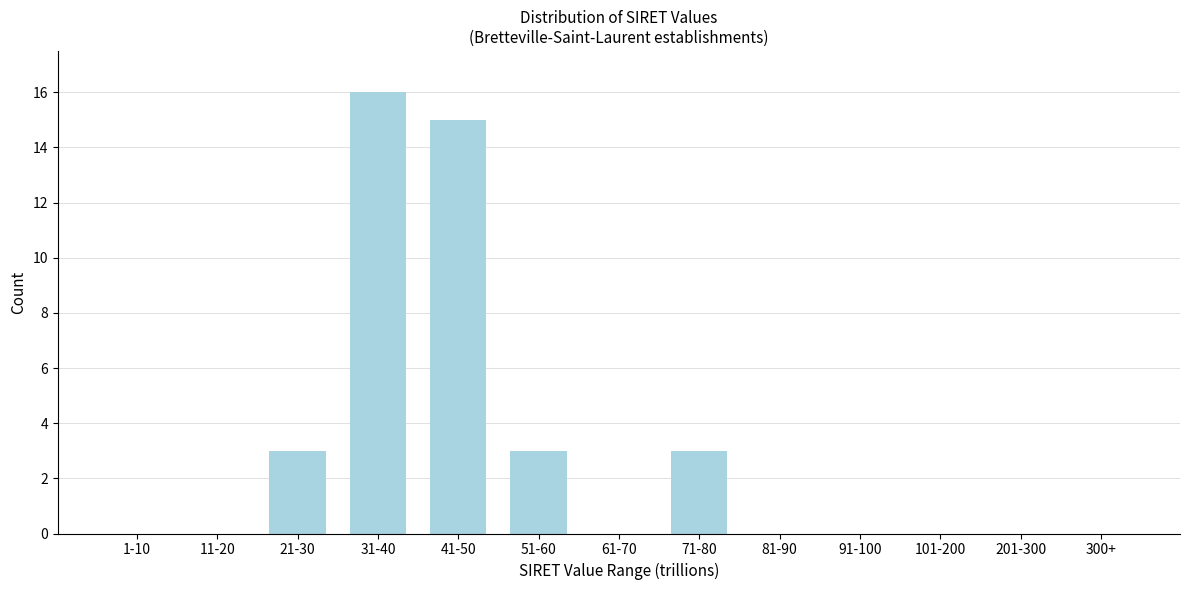

Reading left to right, list all the values displayed in this chart.

1-10=0	11-20=0	21-30=3	31-40=16	41-50=15	51-60=3	61-70=0	71-80=3	81-90=0	91-100=0	101-200=0	201-300=0	300+=0